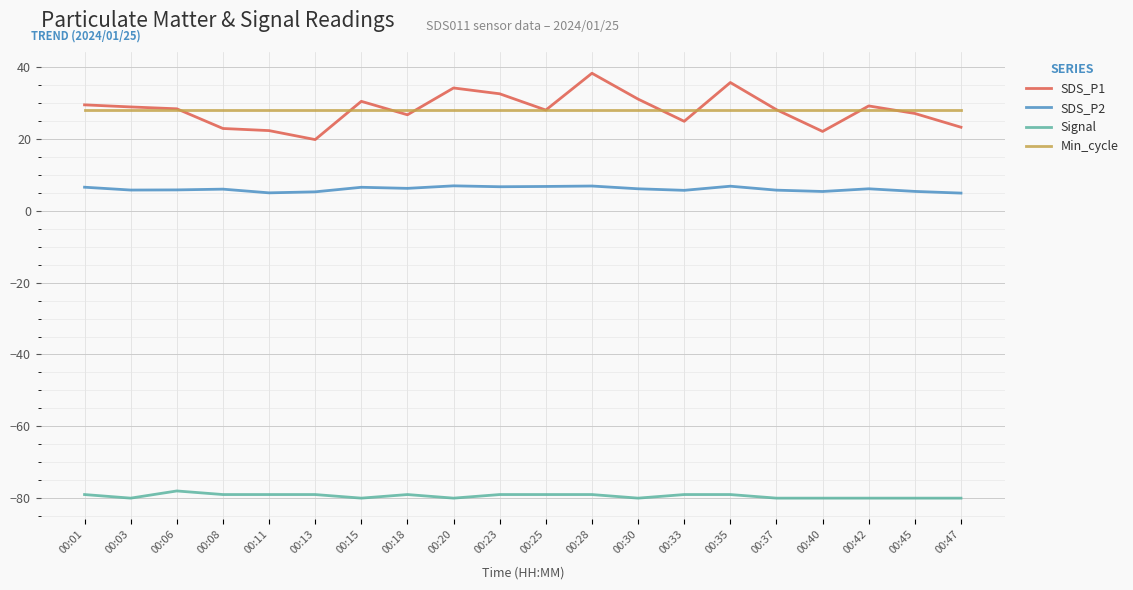

True or false: SDS_P2 and SDS_P1 intersect in this chart.

False